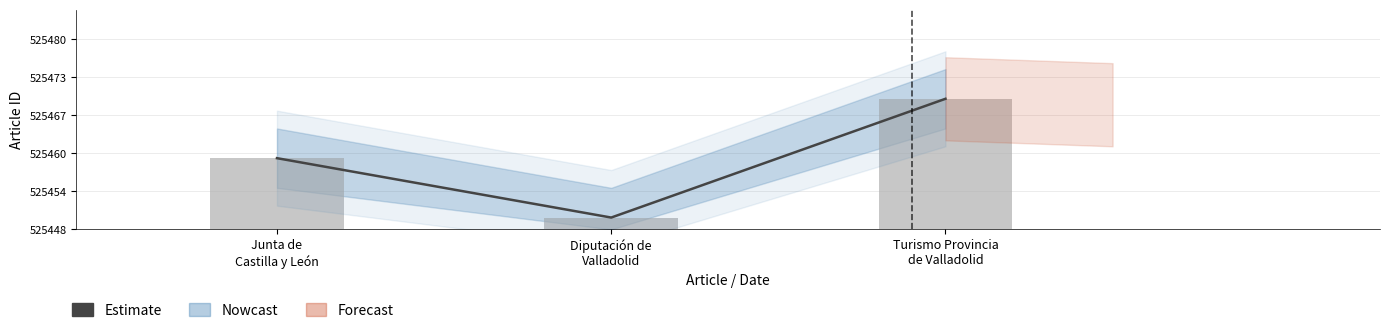

What is the label of the 2nd bar from the left?

Diputación de
Valladolid